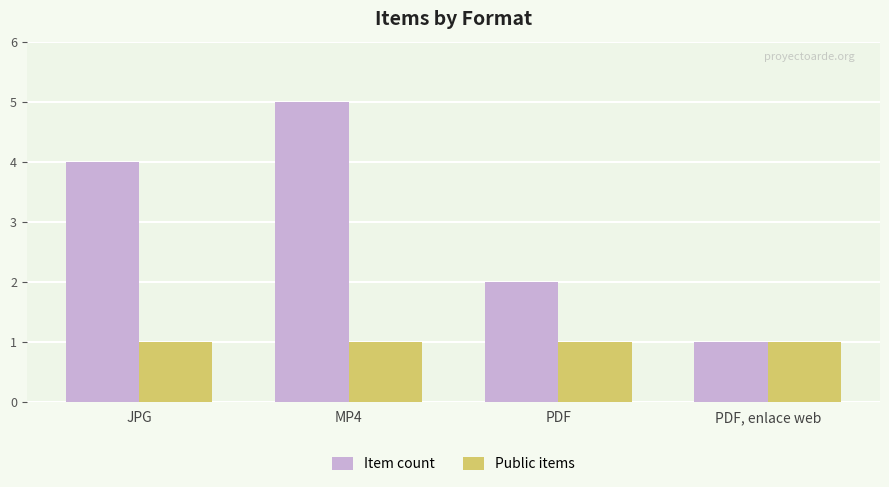

Rank the series at PDF from highest to lowest value.

Item count, Public items